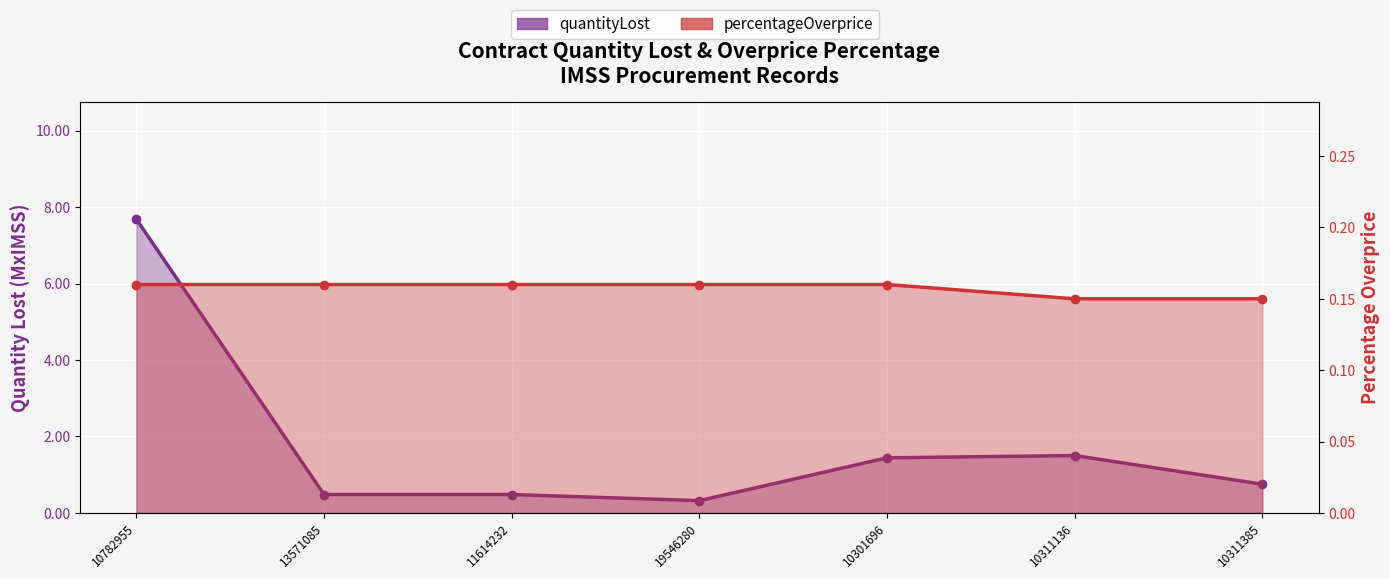

What is the minimum value shown in the chart?

0.1